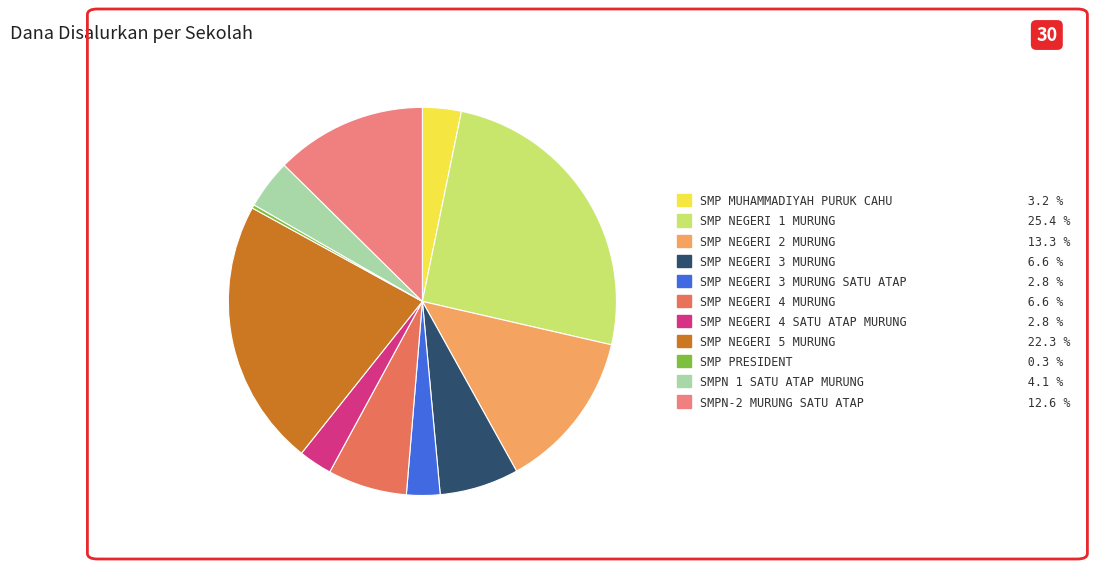

Is there any slice that represents more than half of the pie?

No